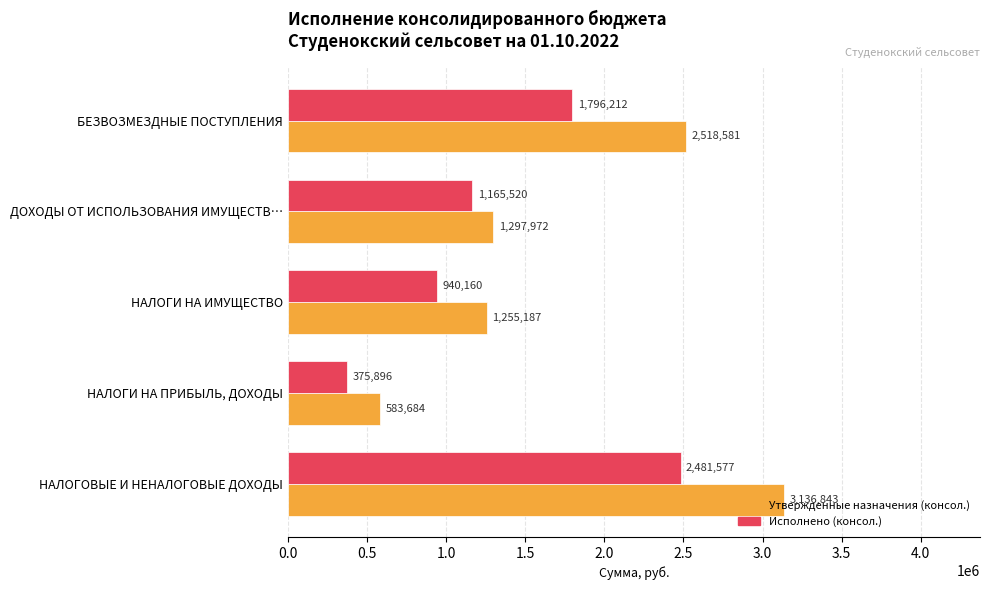

How many data points does each series have?

5